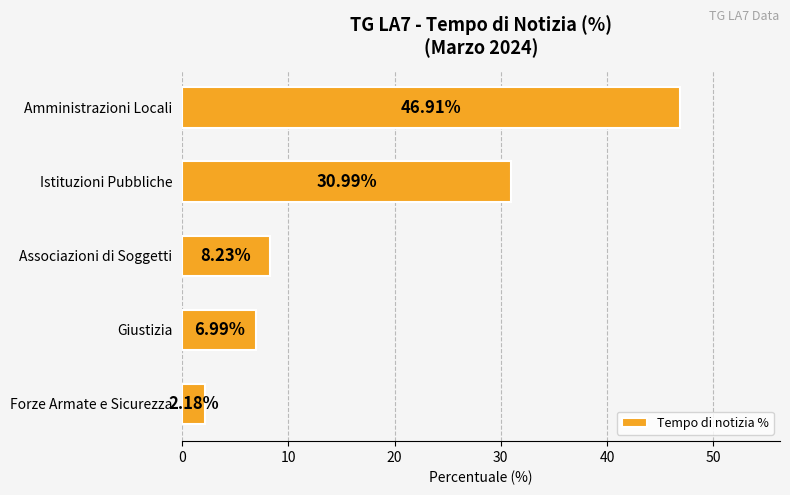

What is the change in value from Associazioni di Soggetti to Giustizia?

-1.2